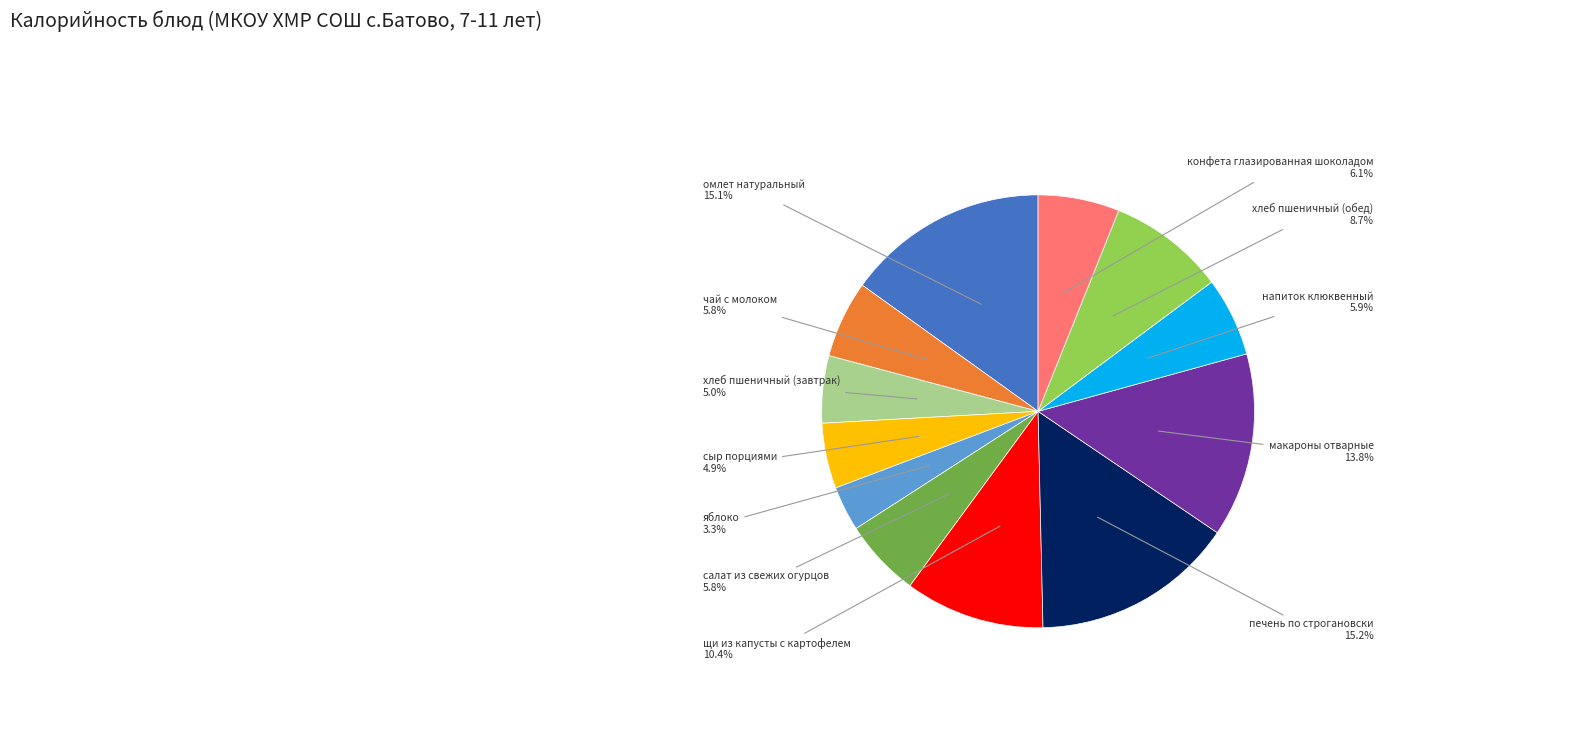

Does any single category account for the majority?

No